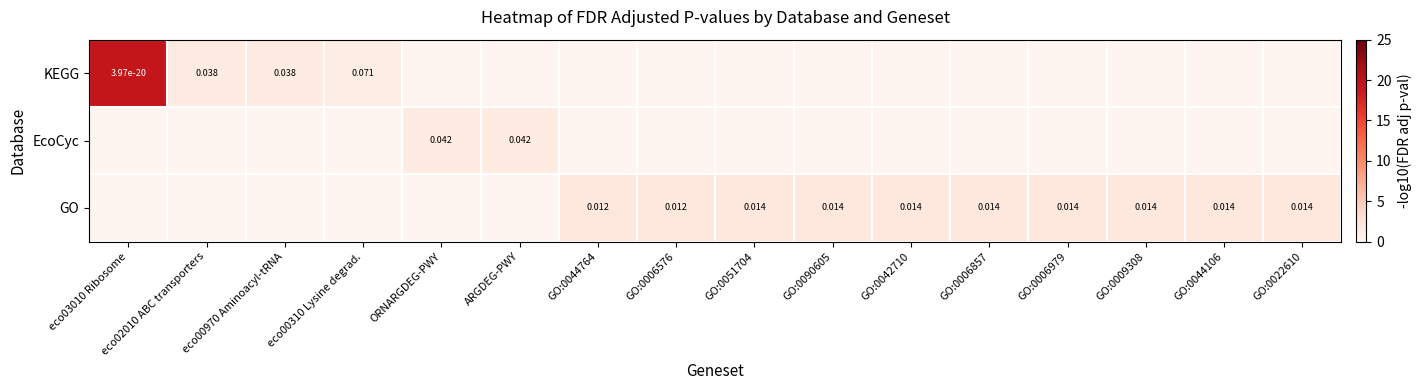

Which label corresponds to the largest value in the chart?

eco03010 Ribosome